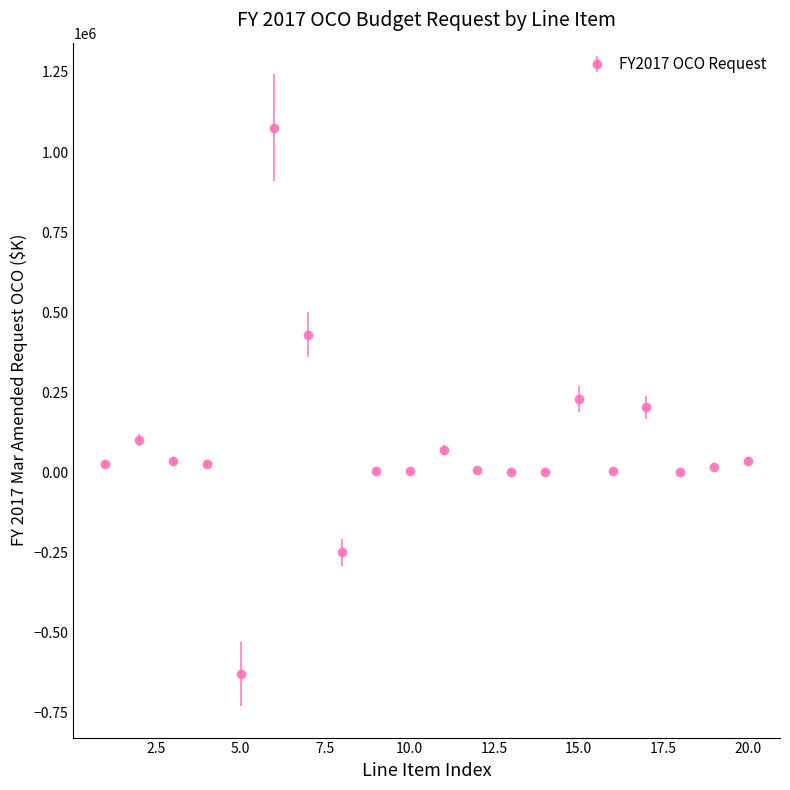

What is the difference between the maximum and minimum values?

1706400